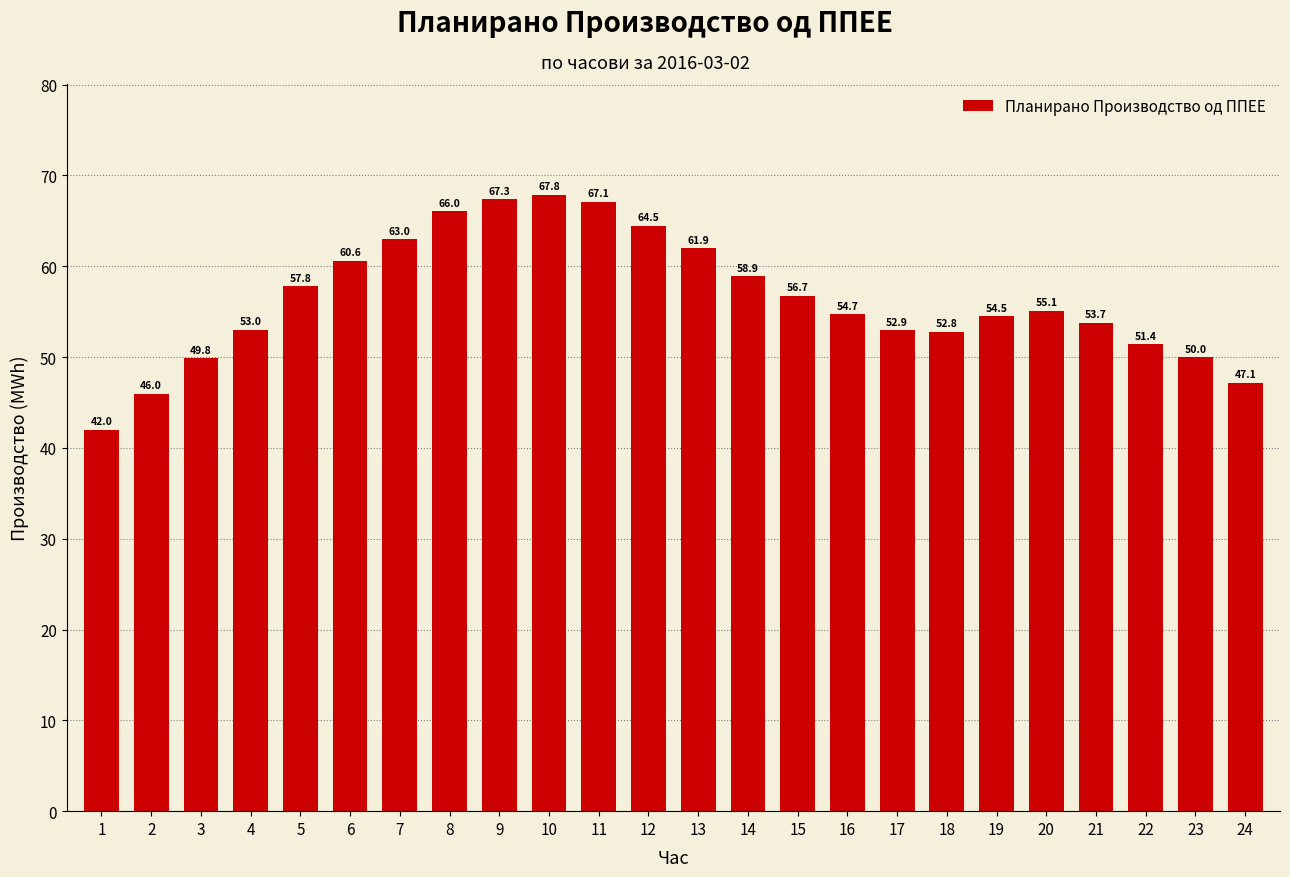

What is the sum of all values?

1354.7